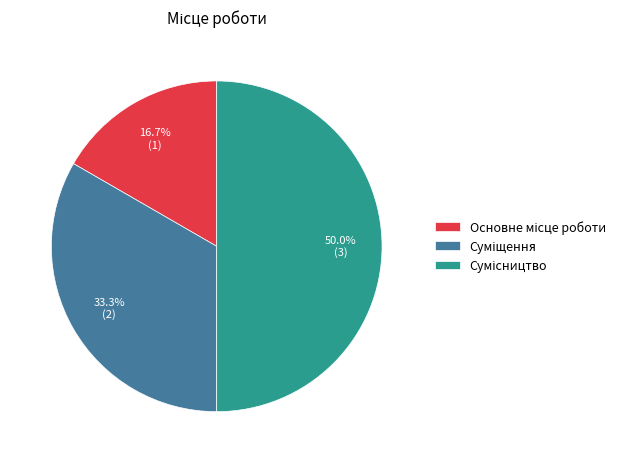

What is the total percentage of Основне місце роботи and Суміщення?

50.0%